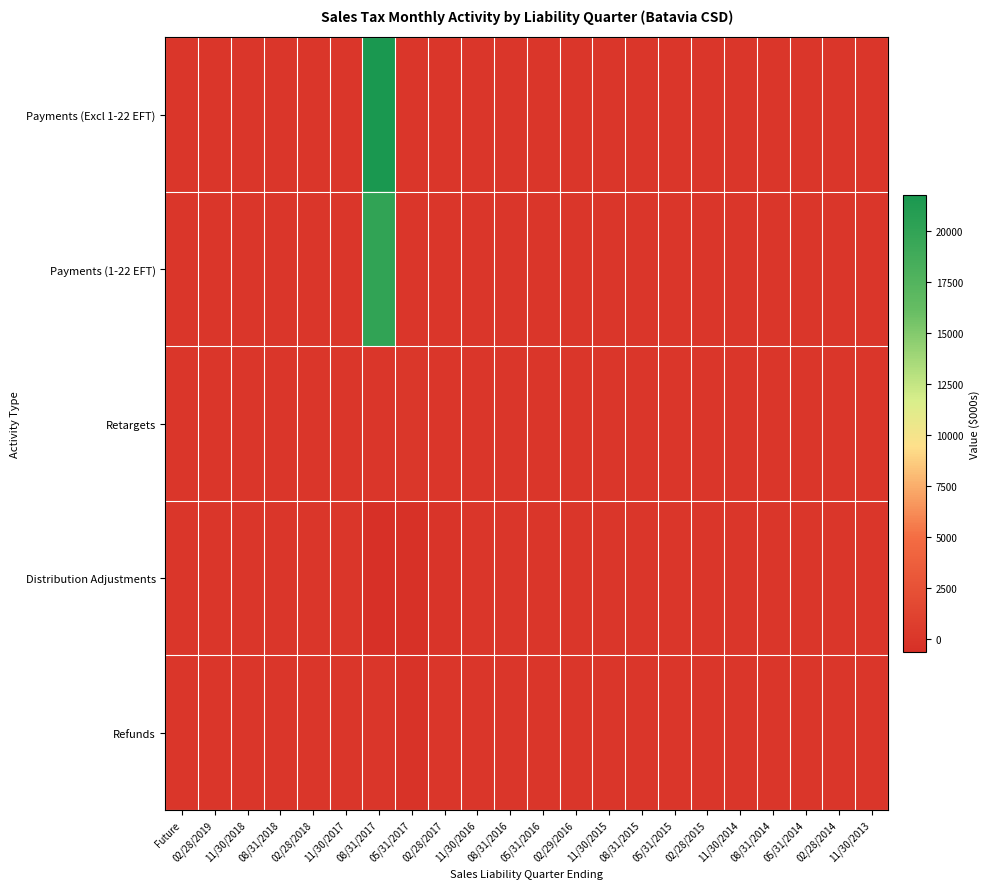

At which category is the sum across all series the highest?

08/31/2017